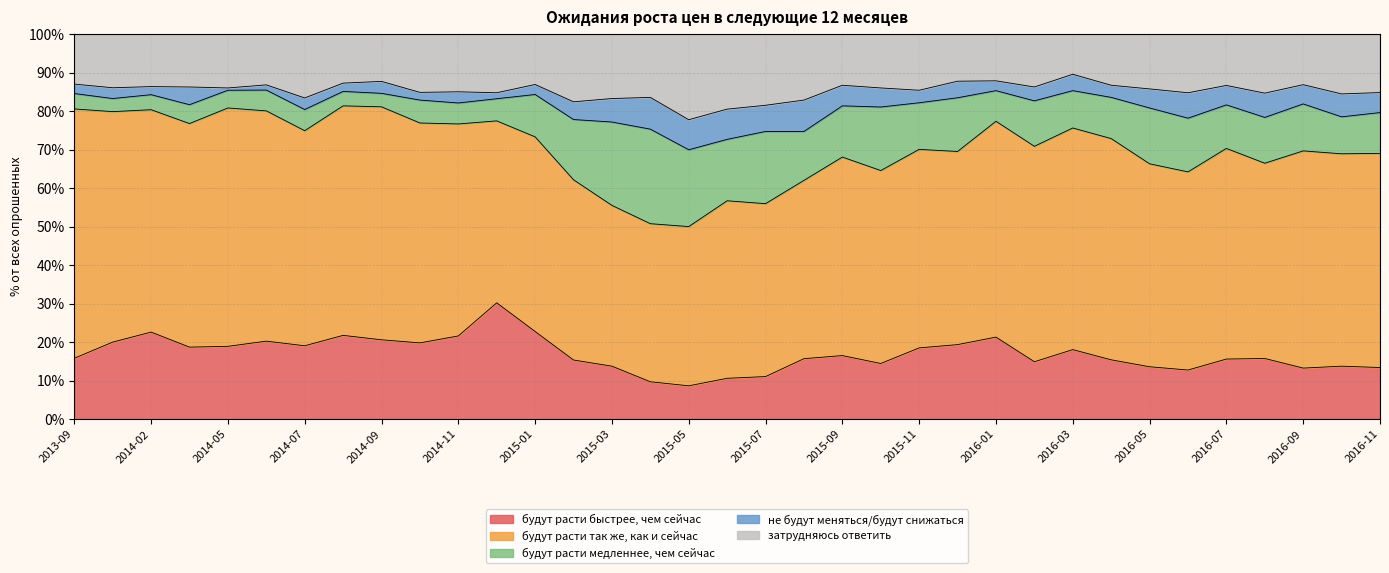

How many lines are shown in the chart?

5